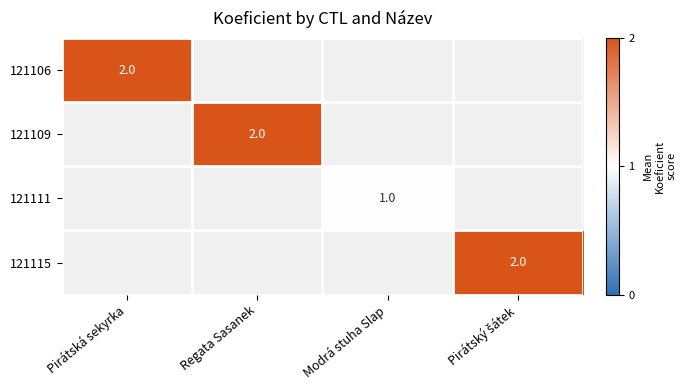

Is it true that 121106 equals 1 at Pirátská sekyrka?

False